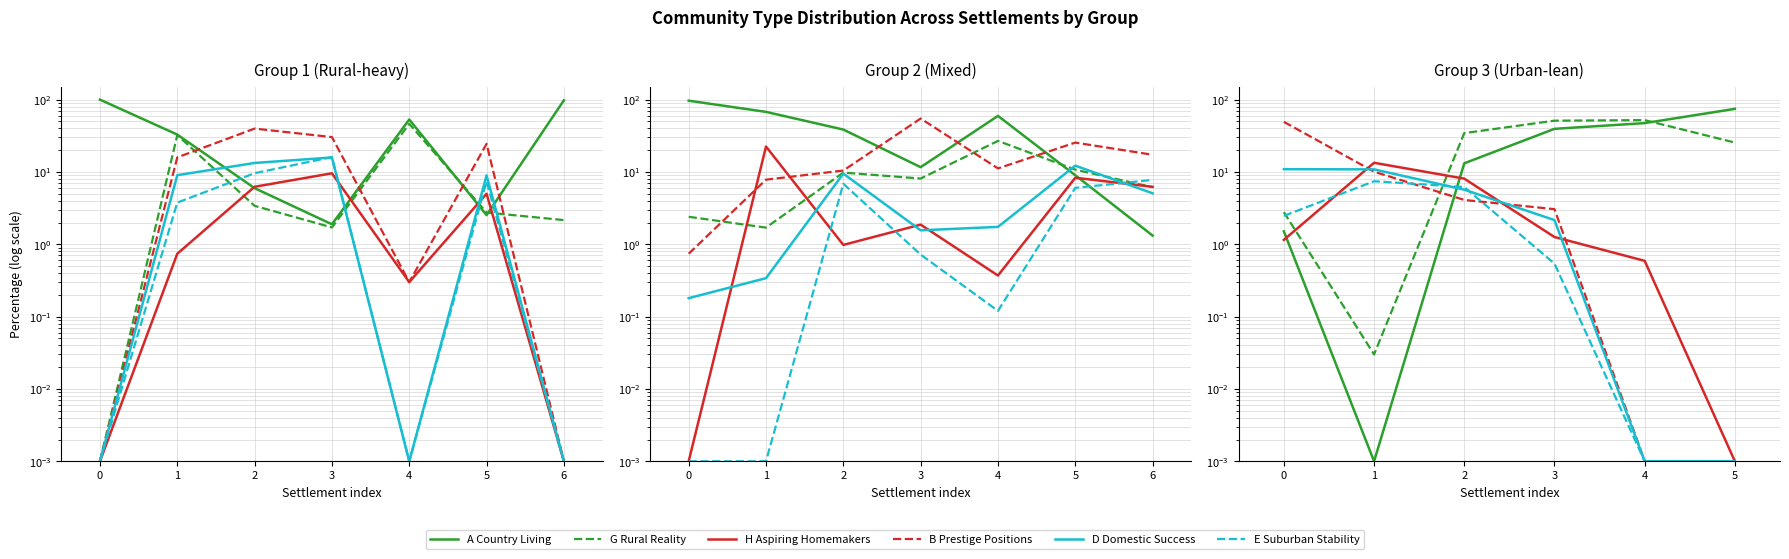

After their last crossing, which series has the higher values: D Domestic Success or H Aspiring Homemakers?

H Aspiring Homemakers